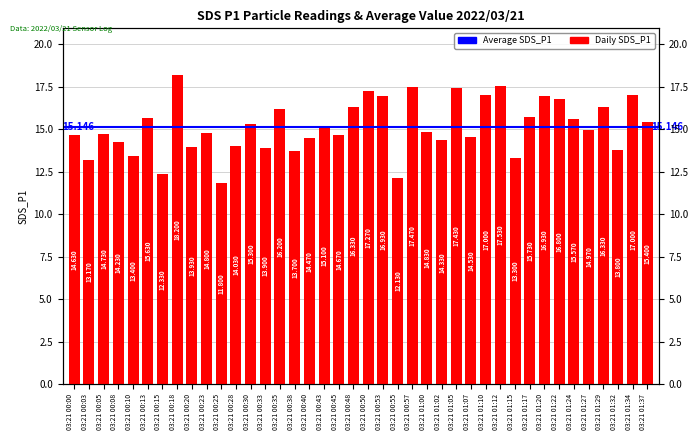

The chart shows a value of 17.0 at 03:21 01:34. True or false?

True